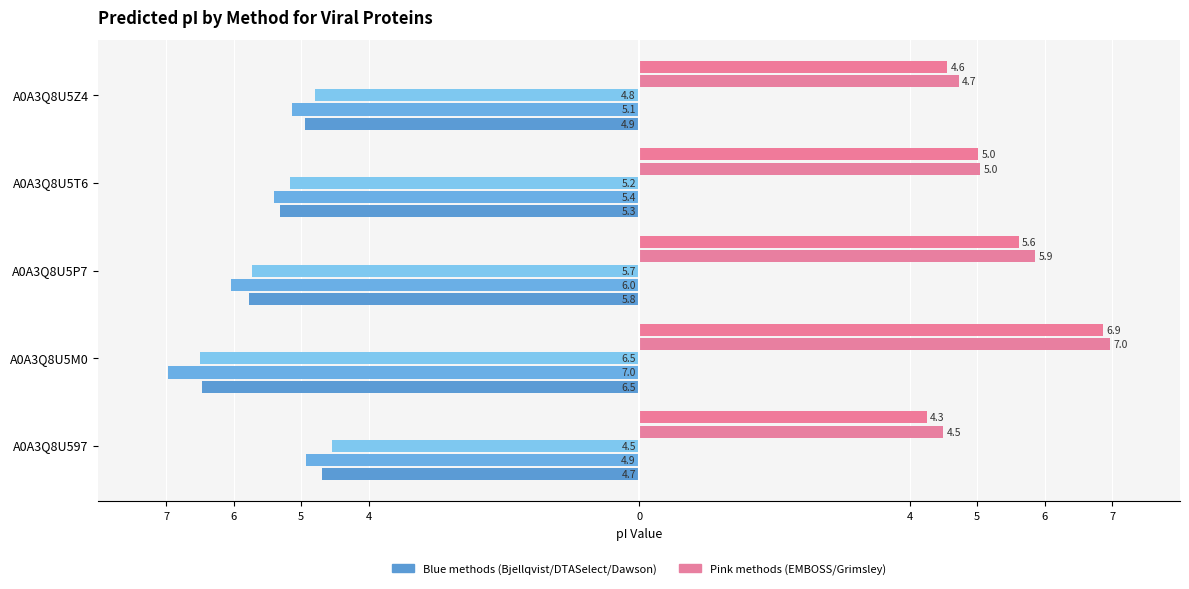

How many bars are there in each group?

5